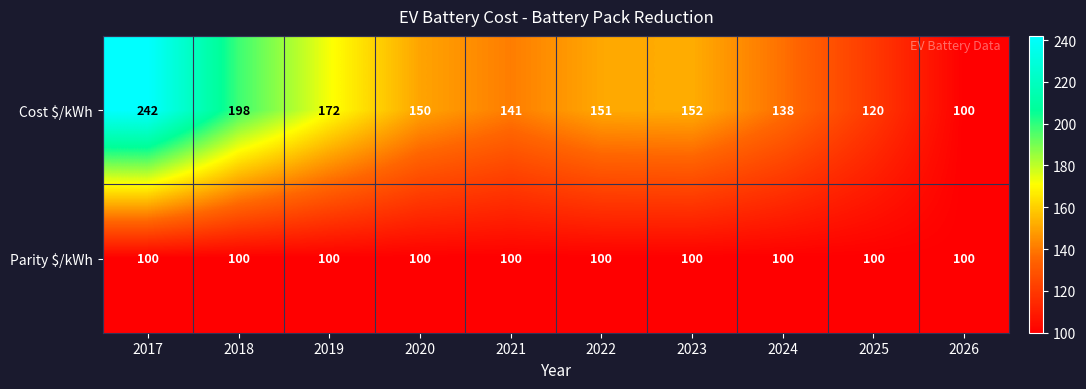

True or false: Parity $/kWh has a value of 100 at 2018.

True